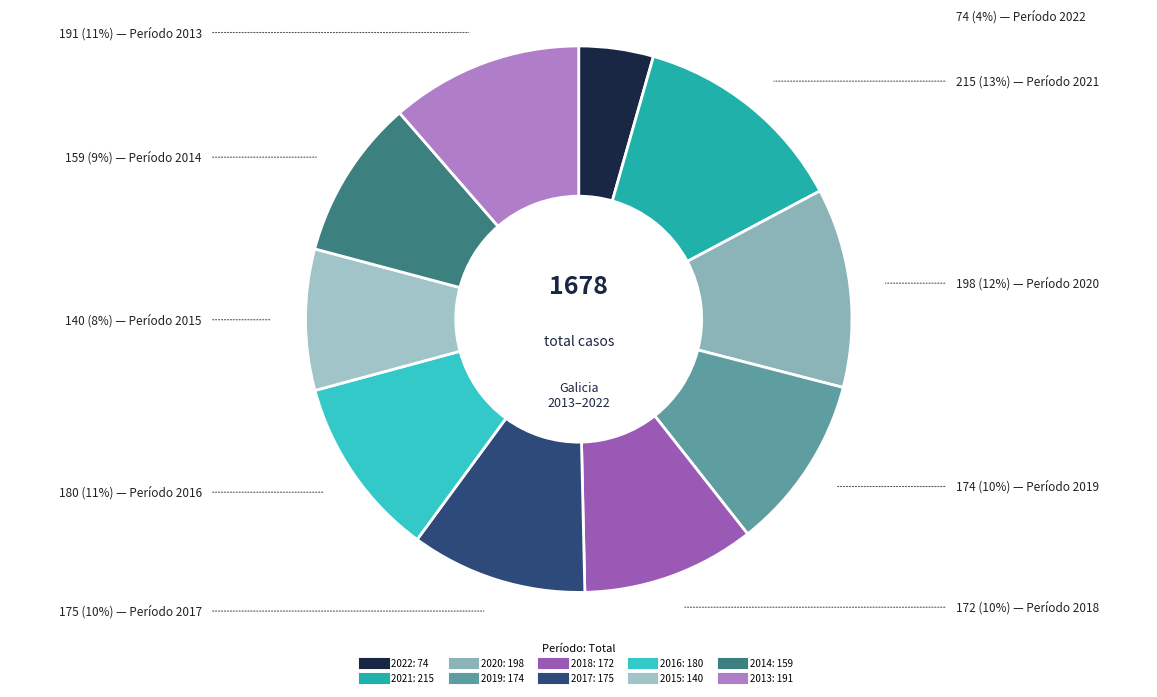

What is the change in value from 2014 to 2013?

+32